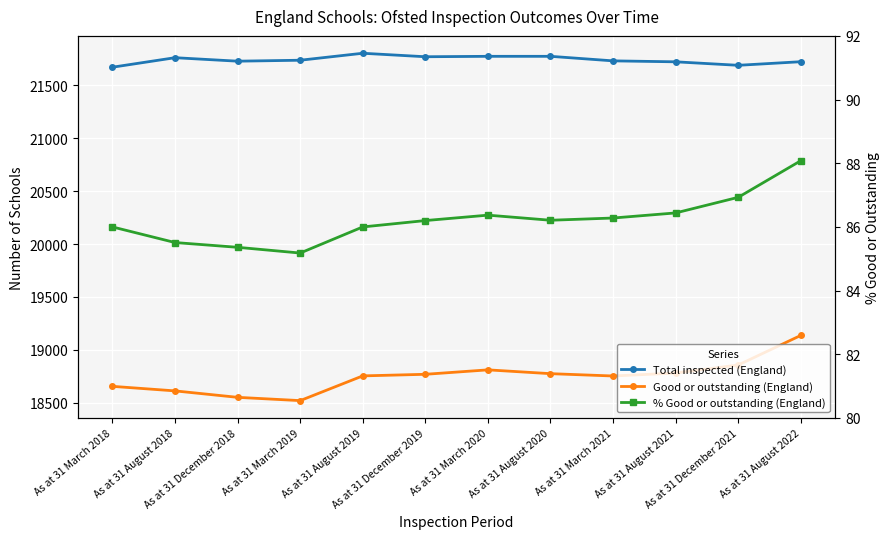

List the labels in order of Total inspected (England) value, largest first.

As at 31 August 2019, As at 31 March 2020, As at 31 August 2020, As at 31 December 2019, As at 31 August 2018, As at 31 March 2019, As at 31 March 2021, As at 31 December 2018, As at 31 August 2022, As at 31 August 2021, As at 31 December 2021, As at 31 March 2018